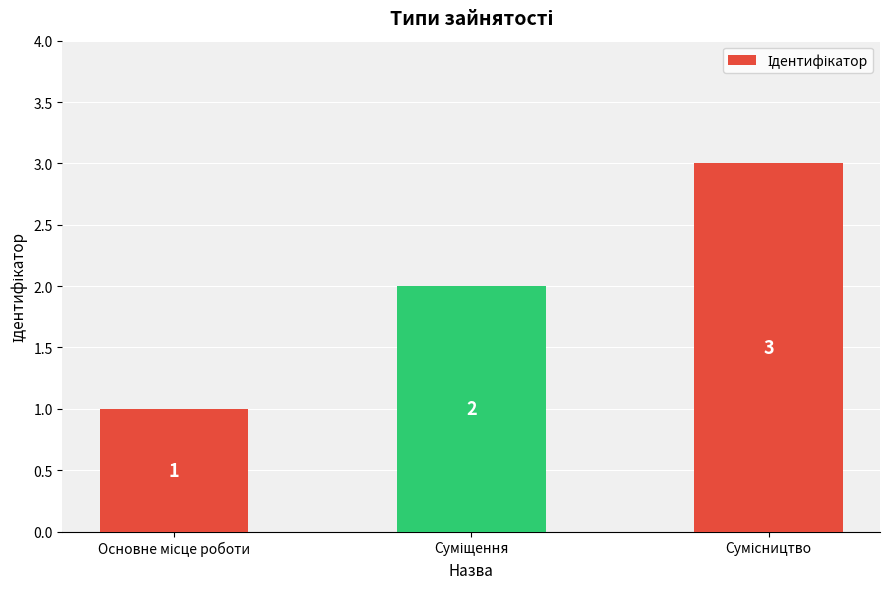

Reading left to right, transcribe all the data shown in this chart.

1	2	3